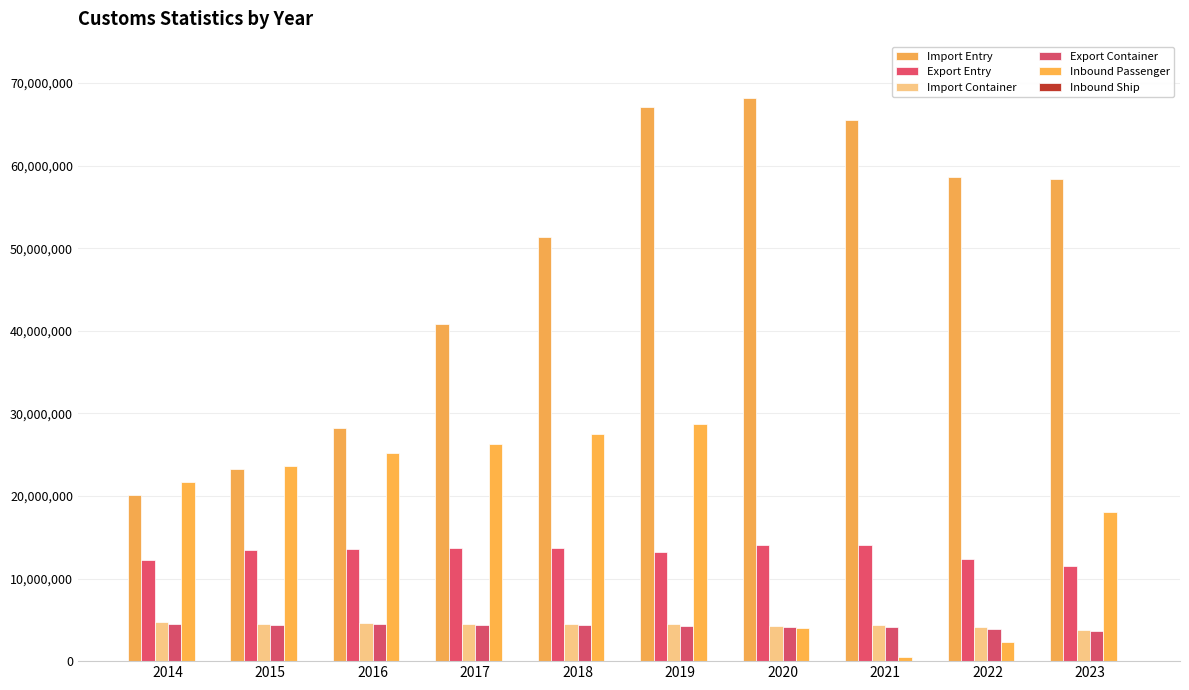

Which category has the highest value across all series?

2020